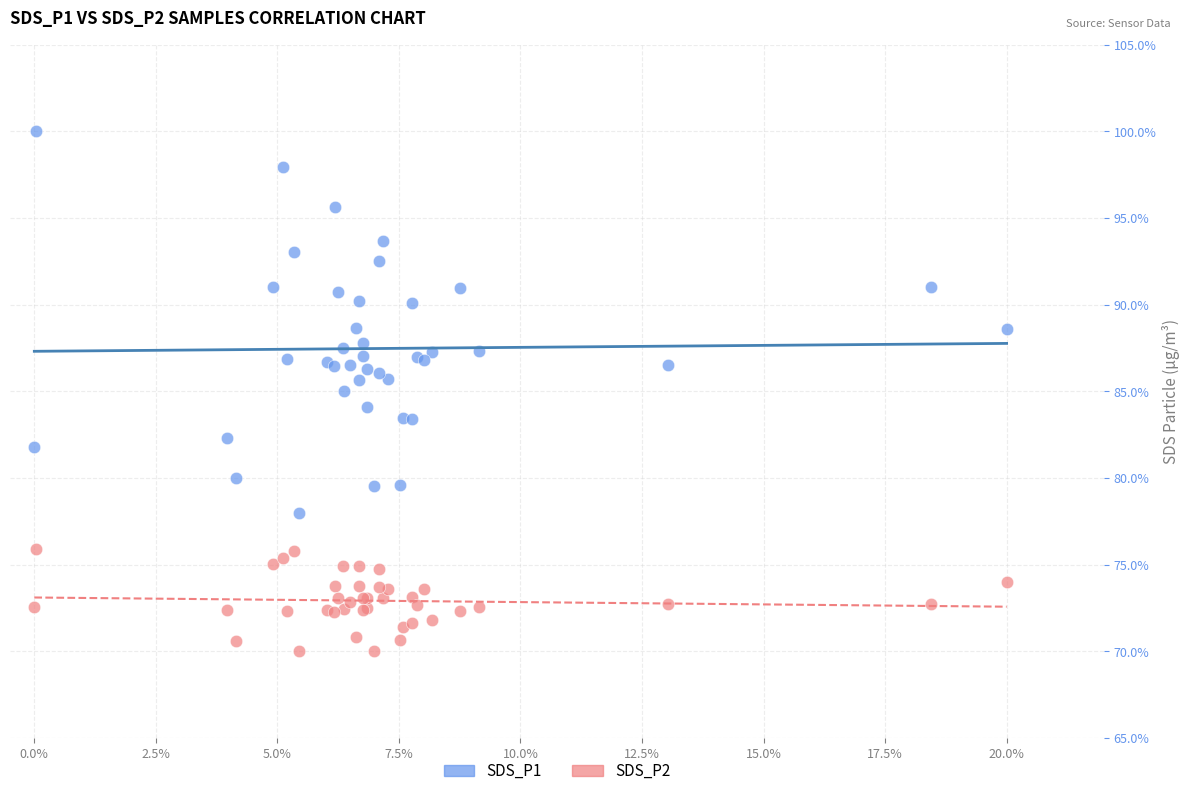

Which series contains the lowest Y value?

SDS_P2